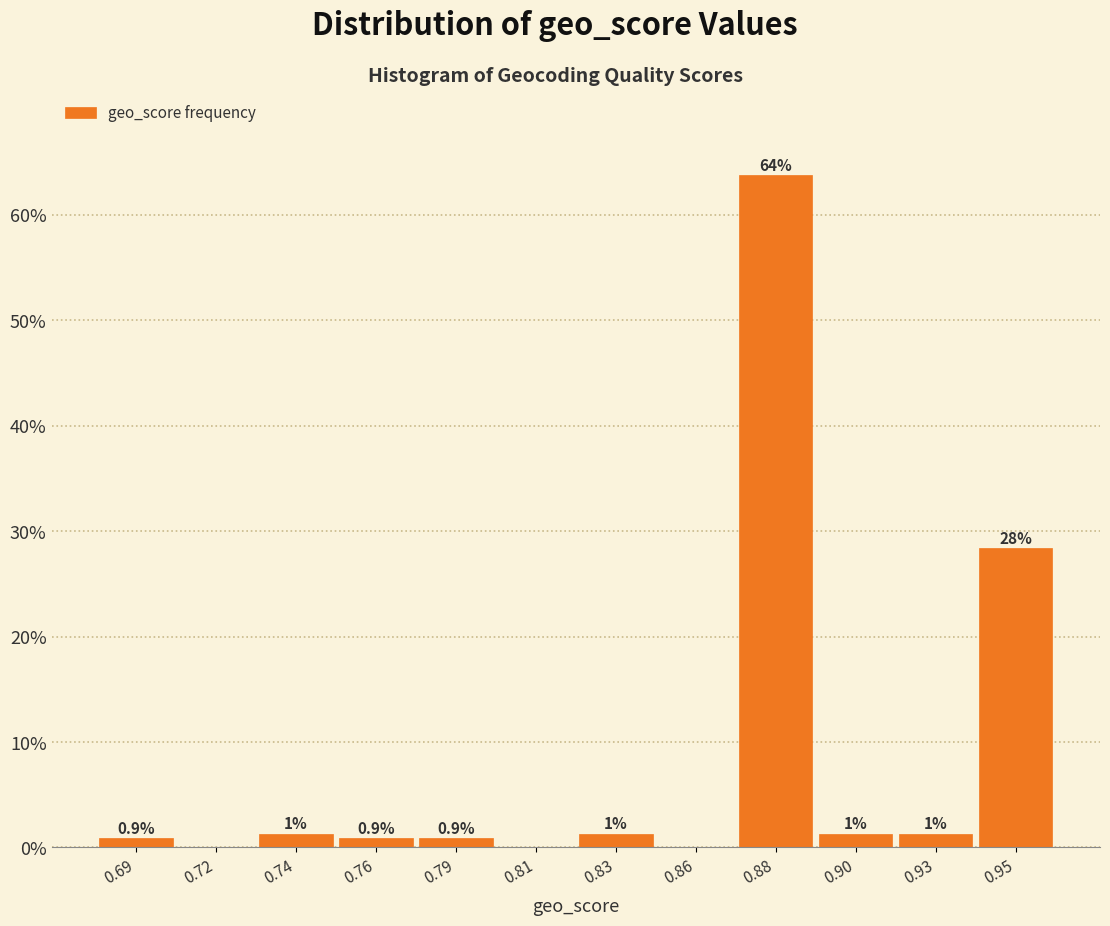

Are the bars horizontal?

No